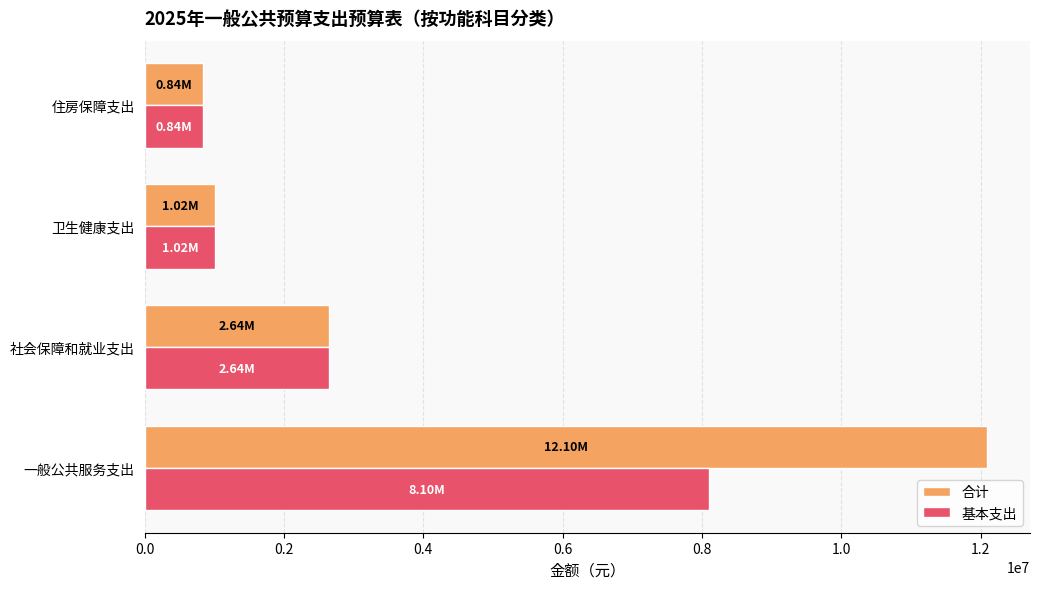

List the series in order of their overall mean, lowest first.

基本支出, 合计